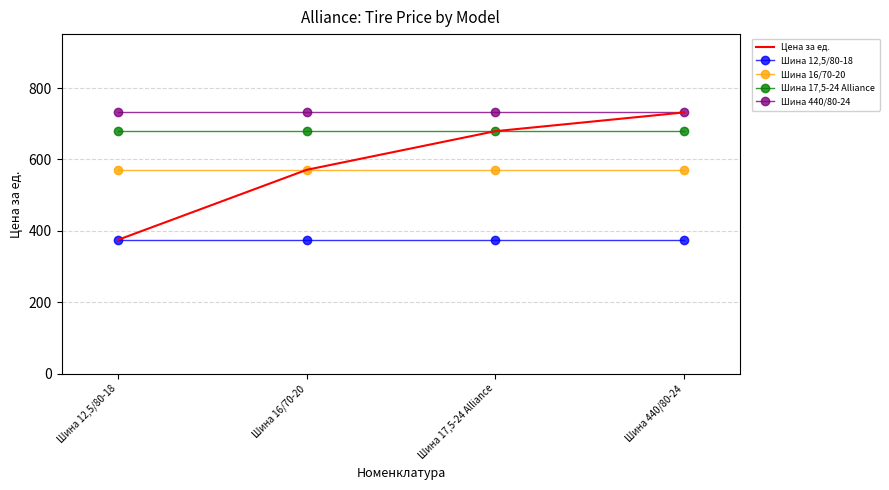

The Шина 17,5-24 Alliance series shows 202.0 at Шина 16/70-20. True or false?

False